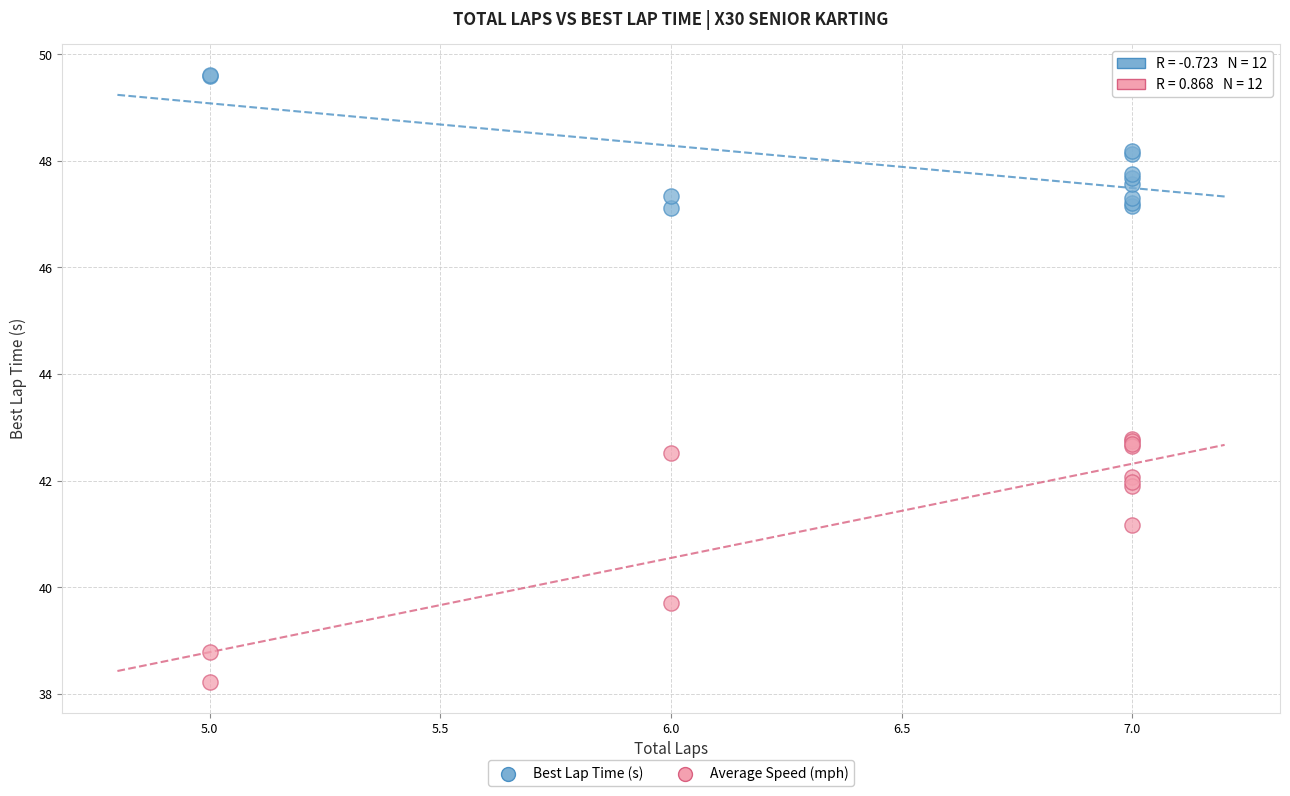

In the Average Speed (mph) series, what Y value is closest to 40?

39.7